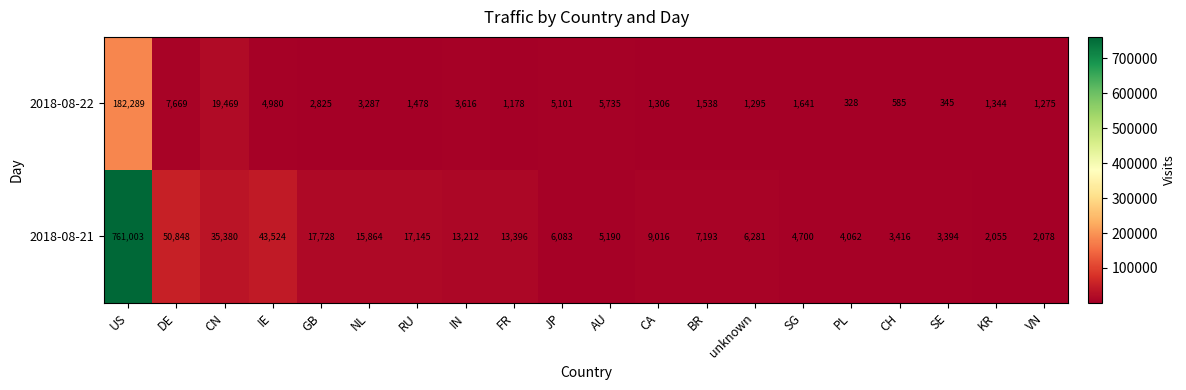

Is the value of 2018-08-22 at unknown greater than the value of 2018-08-21 at BR?

No